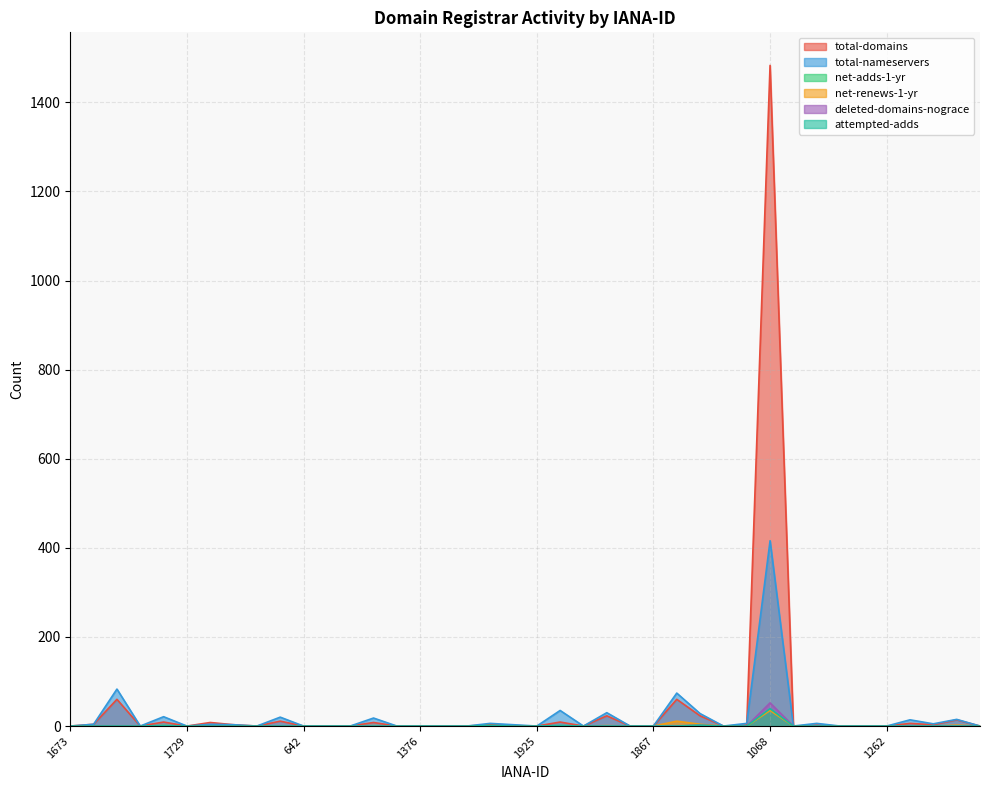

Reading left to right, list all the values displayed in this chart.

total-domains: 1673=0	638=4	299=60	10007=0	1647=9	1729=0	1526=8	456=3	1649=0	106=11	642=0	2287=0	82=0	675=8	3765=0	1376=0	3846=0	1651=0	2374=3	1132=1	1925=0	468=9	1716=0	1011=23	3884=0	1867=0	83=60	886=23	628=0	1675=2	1068=1483	1625=0	1495=2	1745=0	1239=0	1262=0	1505=6	1375=3	617=14	3883=0
total-nameservers: 1673=0	638=4	299=83	10007=0	1647=21	1729=0	1526=4	456=3	1649=0	106=20	642=0	2287=0	82=0	675=18	3765=0	1376=0	3846=0	1651=0	2374=6	1132=3	1925=0	468=35	1716=0	1011=30	3884=0	1867=0	83=74	886=28	628=0	1675=6	1068=416	1625=0	1495=6	1745=0	1239=0	1262=0	1505=14	1375=5	617=15	3883=0
net-adds-1-yr: 1673=0	638=0	299=0	10007=0	1647=1	1729=0	1526=0	456=0	1649=0	106=0	642=0	2287=0	82=0	675=0	3765=0	1376=0	3846=0	1651=0	2374=1	1132=0	1925=0	468=1	1716=0	1011=0	3884=0	1867=0	83=0	886=1	628=0	1675=0	1068=36	1625=0	1495=0	1745=0	1239=0	1262=0	1505=0	1375=0	617=0	3883=0
net-renews-1-yr: 1673=0	638=0	299=0	10007=0	1647=1	1729=0	1526=0	456=0	1649=0	106=0	642=0	2287=0	82=0	675=1	3765=0	1376=0	3846=0	1651=0	2374=0	1132=0	1925=0	468=0	1716=0	1011=1	3884=0	1867=0	83=11	886=4	628=0	1675=0	1068=35	1625=0	1495=0	1745=0	1239=0	1262=0	1505=0	1375=0	617=2	3883=0
deleted-domains-nograce: 1673=0	638=0	299=0	10007=0	1647=0	1729=0	1526=0	456=0	1649=0	106=0	642=0	2287=0	82=0	675=0	3765=0	1376=0	3846=0	1651=0	2374=0	1132=0	1925=0	468=0	1716=0	1011=0	3884=0	1867=0	83=0	886=2	628=0	1675=0	1068=52	1625=0	1495=0	1745=0	1239=0	1262=0	1505=0	1375=0	617=0	3883=0
attempted-adds: 1673=0	638=0	299=0	10007=0	1647=1	1729=0	1526=0	456=0	1649=0	106=0	642=0	2287=0	82=0	675=0	3765=0	1376=0	3846=0	1651=0	2374=1	1132=0	1925=0	468=1	1716=0	1011=0	3884=0	1867=0	83=0	886=2	628=0	1675=0	1068=39	1625=0	1495=0	1745=0	1239=0	1262=0	1505=0	1375=0	617=0	3883=0